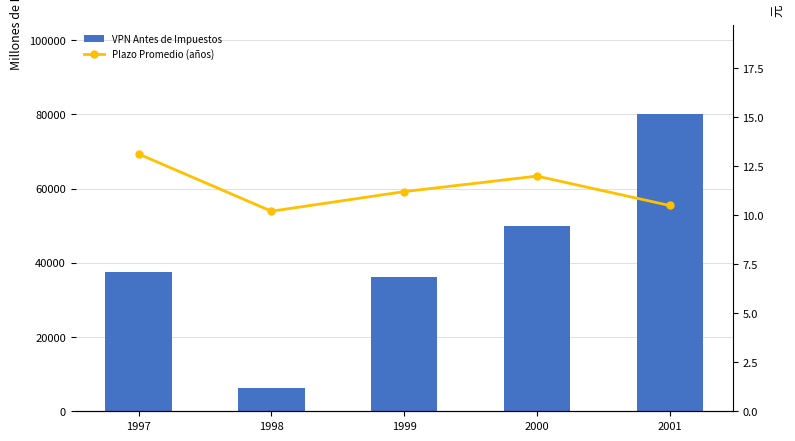

At which label does VPN Antes de Impuestos reach its minimum?

1998